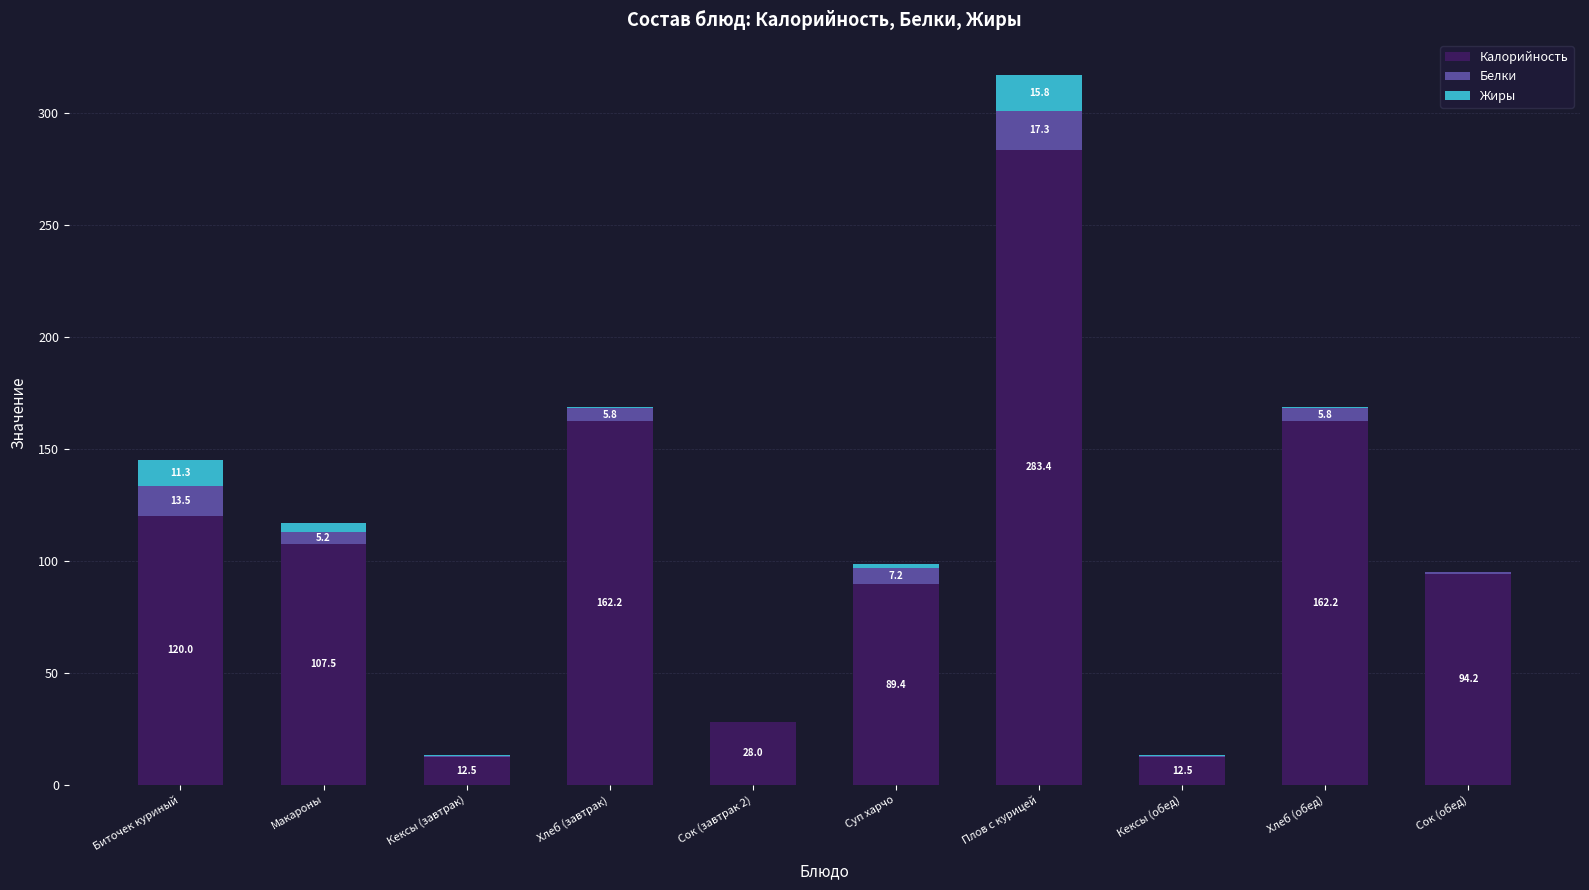

True or false: Калорийность has a value of 12.5 at Кексы (завтрак).

True